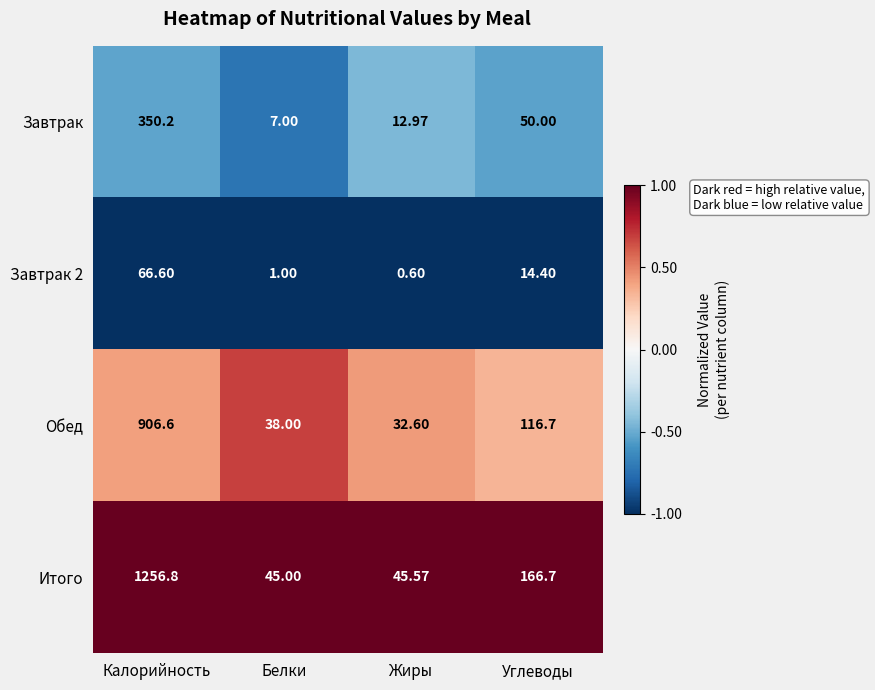

List the labels in order of Завтрак 2 value, largest first.

Калорийность, Углеводы, Белки, Жиры